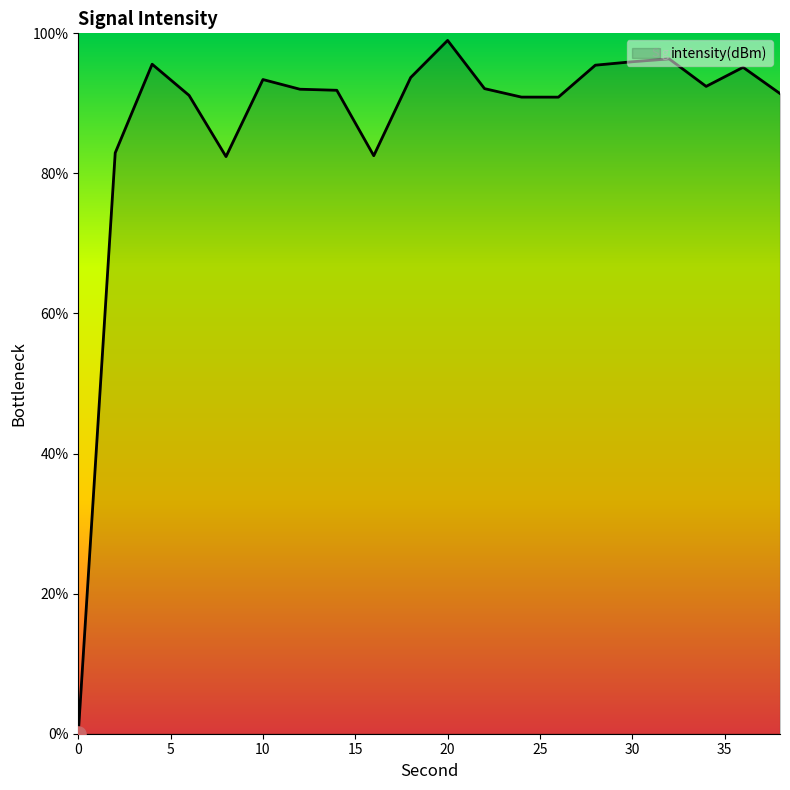

What is the greatest value displayed?

99.0